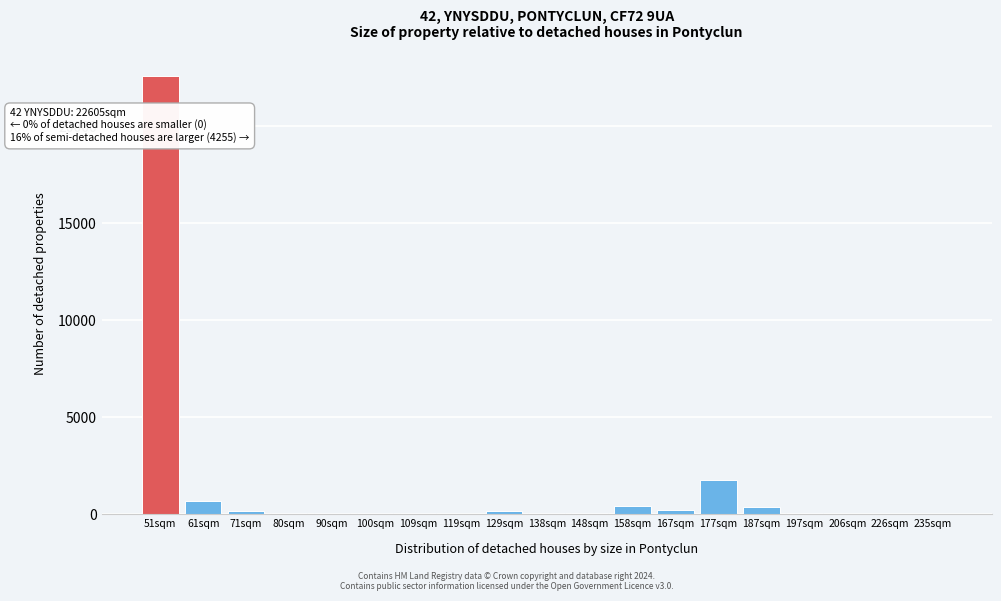

Where is the data nearest to the value 11308?

177sqm